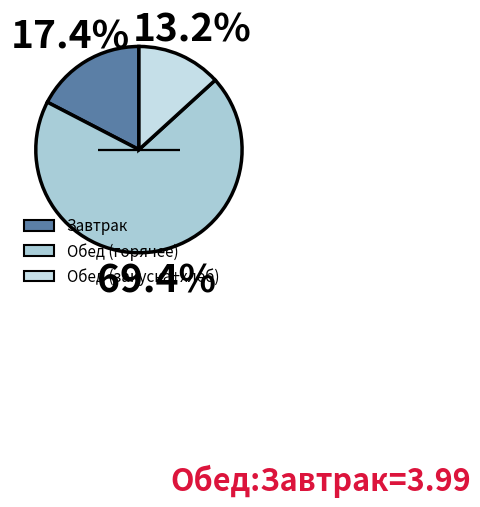

Count the number of slices in the pie.

3